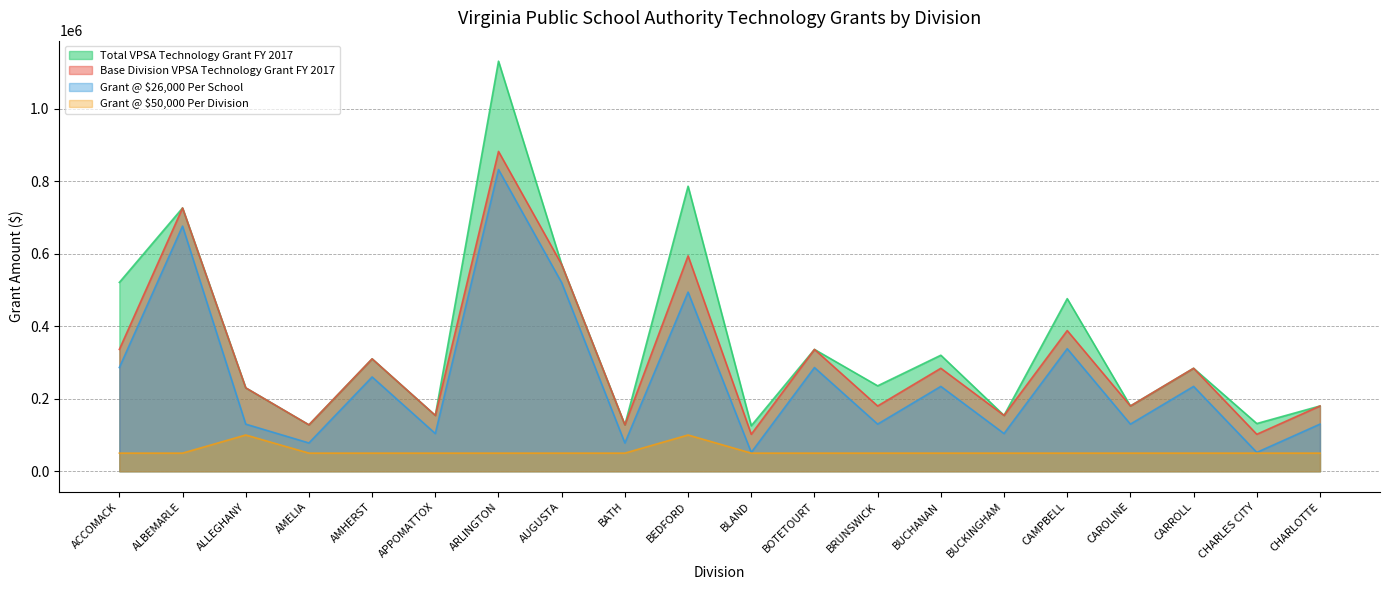

True or false: Grant @ $50,000 Per Division and Total VPSA Technology Grant FY 2017 intersect in this chart.

False